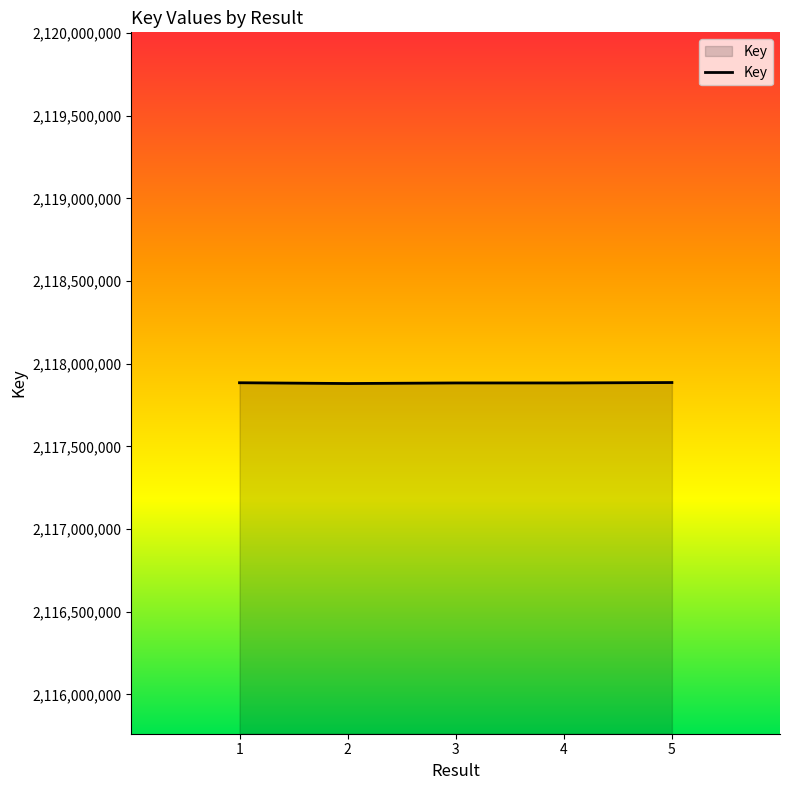

What is the ratio of the value at 5 to the value at 3?

1.0